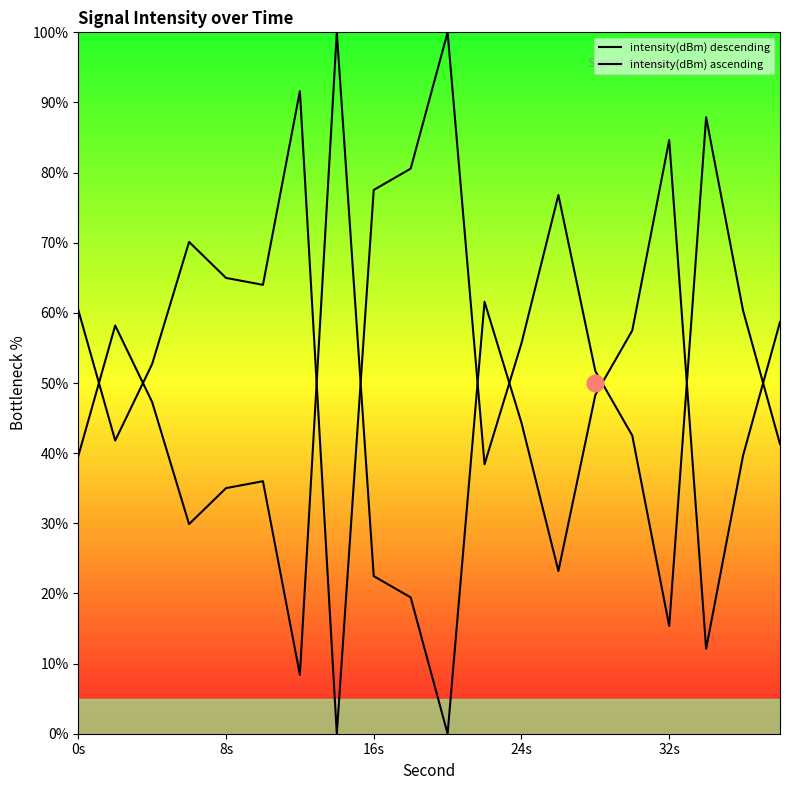

How many values in the intensity(dBm) ascending series are below 60?

9